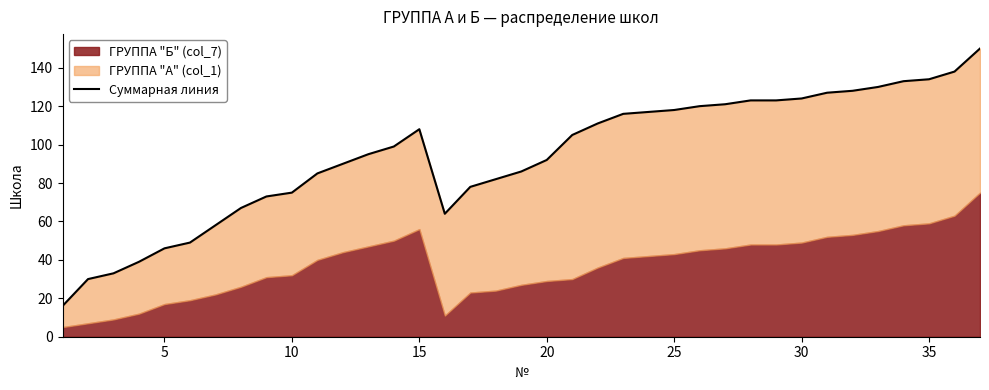

What value does the data have at 5?

30